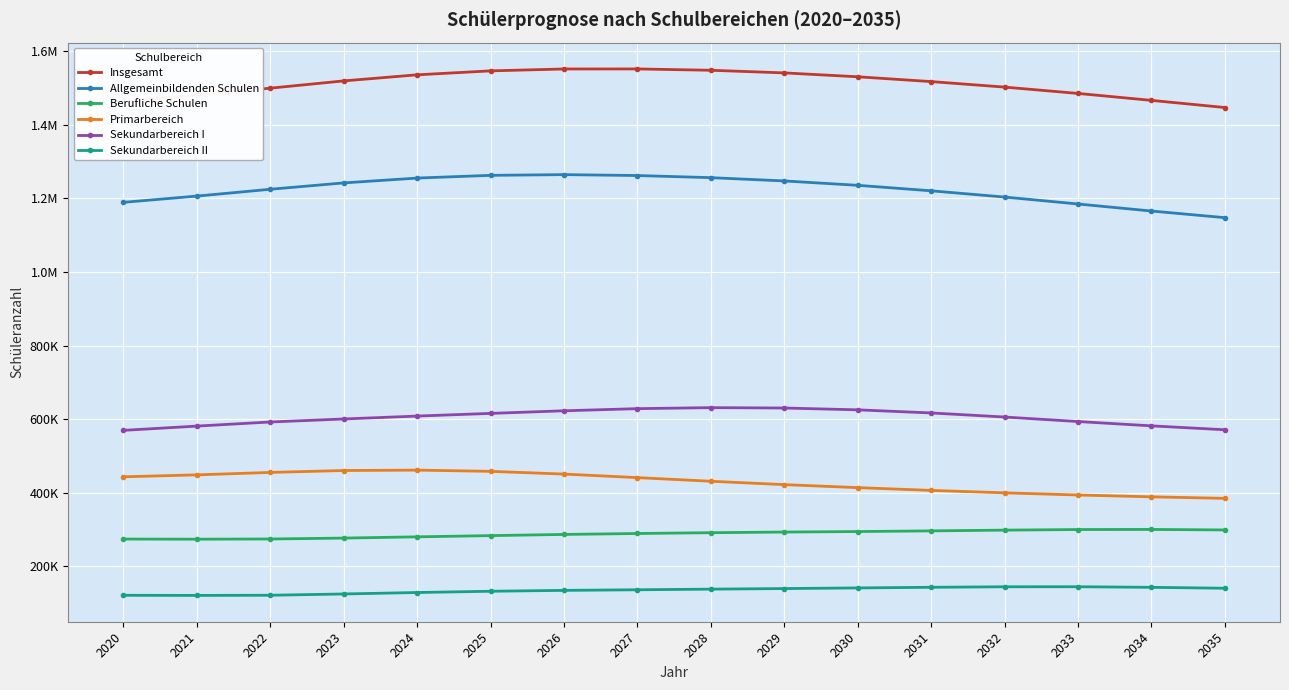

Is it true that Sekundarbereich II equals 125274 at 2023?

True